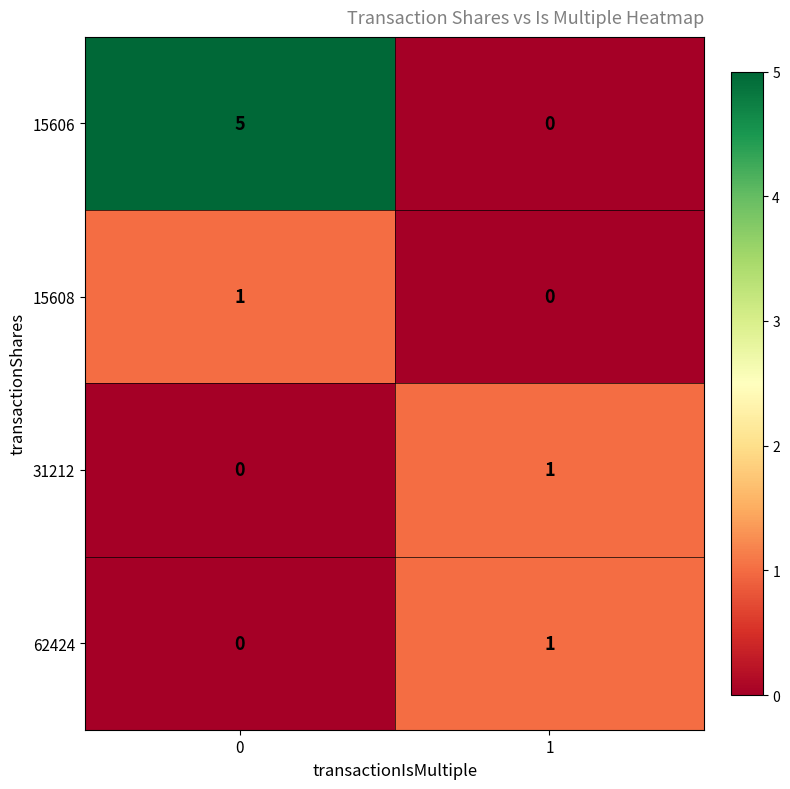

Reading left to right, list all the values displayed in this chart.

15606: 5	0
15608: 1	0
31212: 0	1
62424: 0	1